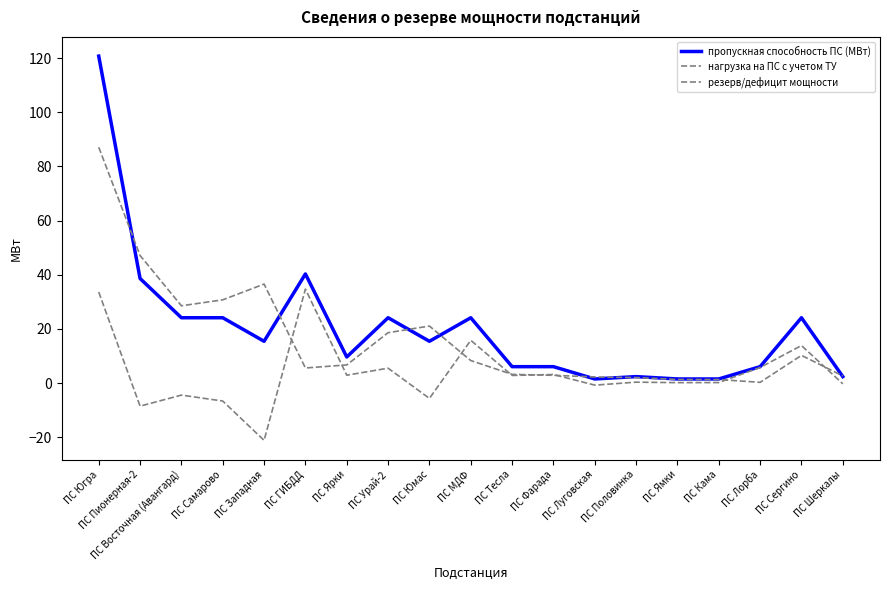

The нагрузка на ПС с учетом ТУ series shows 0.5 at ПС Лорба. True or false?

False